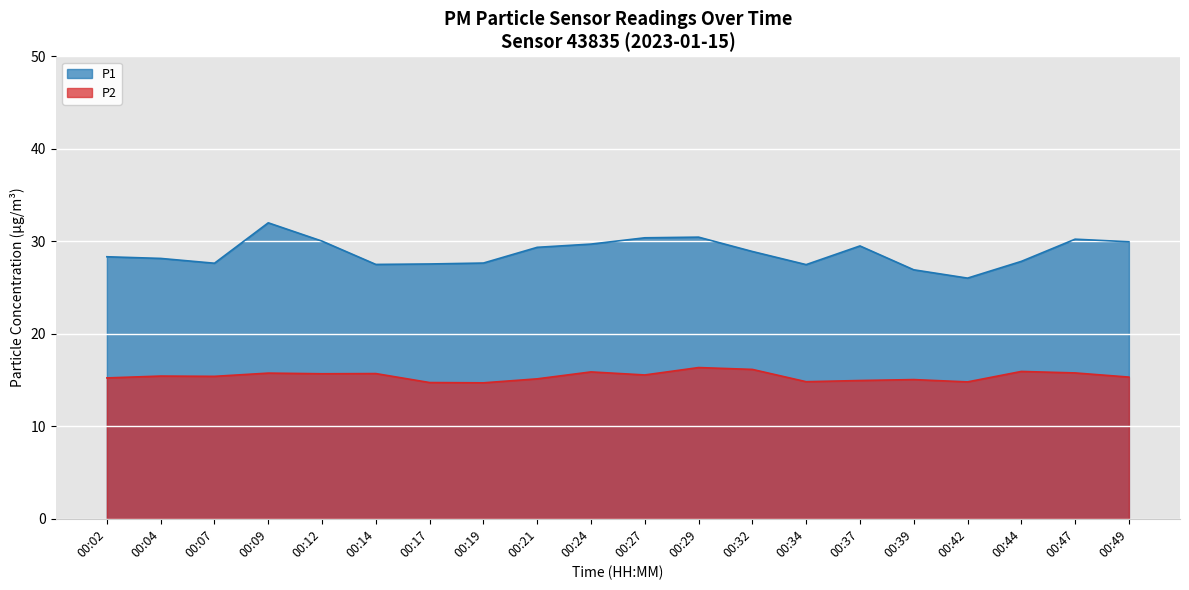

How many lines are shown in the chart?

2